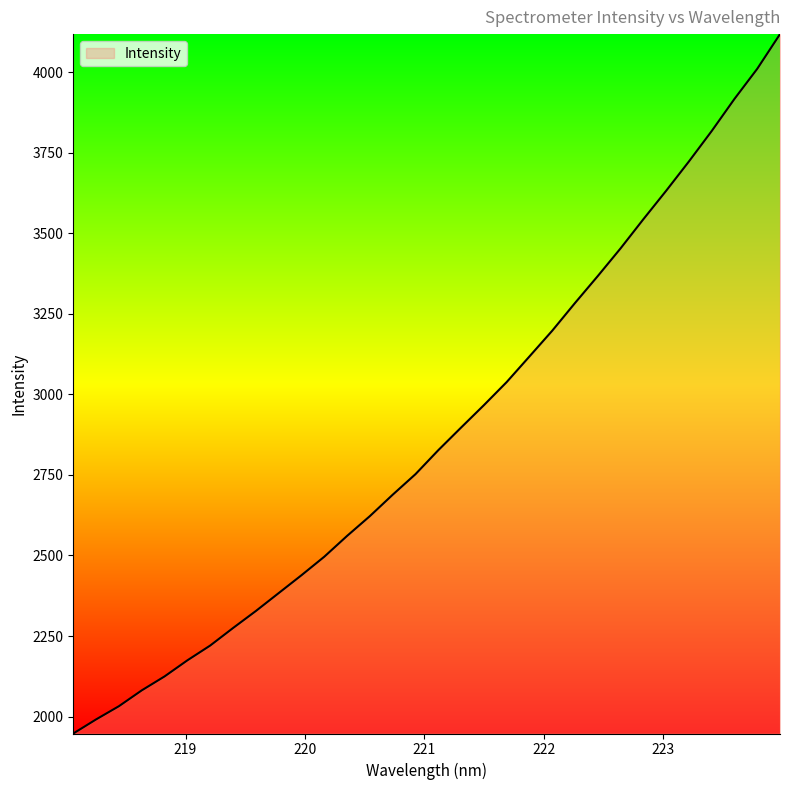

What is the maximum value shown in the chart?

4118.3